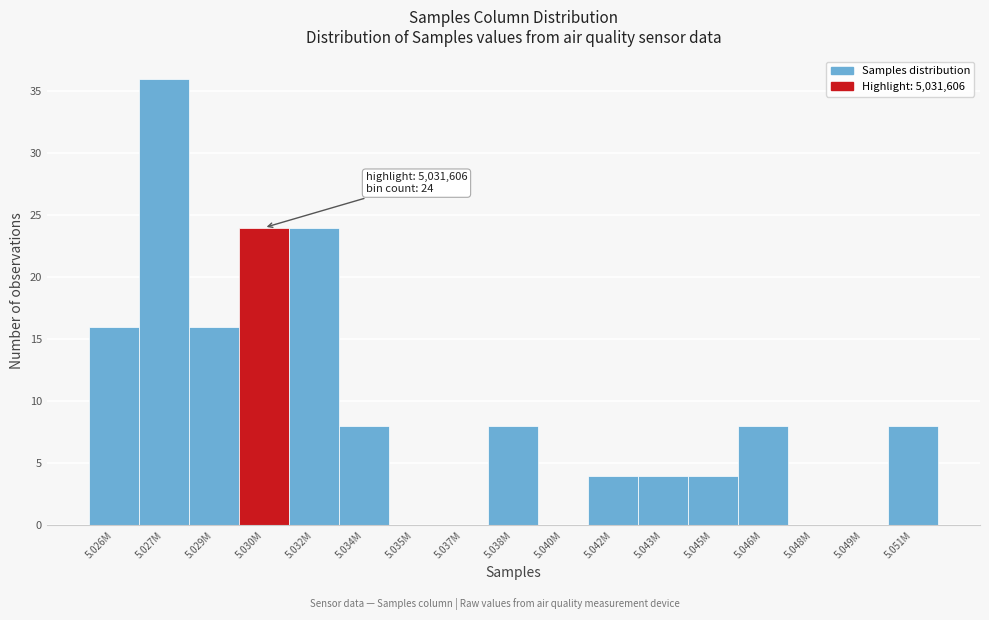

Reading left to right, transcribe all the data shown in this chart.

5.026M=16	5.027M=36	5.029M=16	5.030M=24	5.032M=24	5.034M=8	5.035M=0	5.037M=0	5.038M=8	5.040M=0	5.042M=4	5.043M=4	5.045M=4	5.046M=8	5.048M=0	5.049M=0	5.051M=8